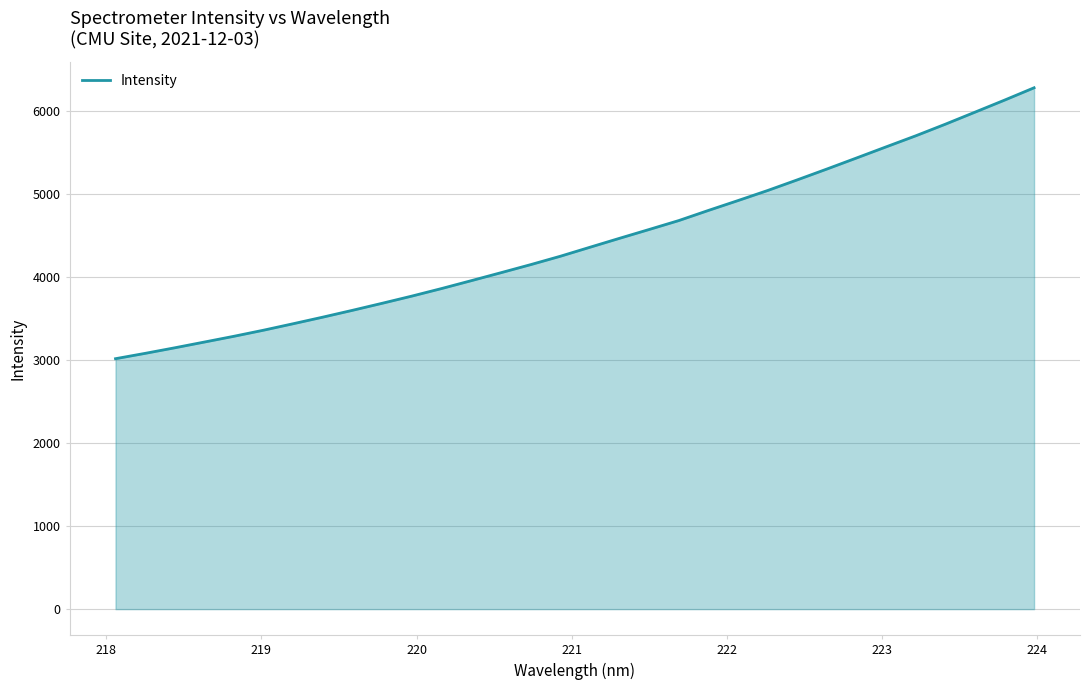

What is the maximum value shown in the chart?

6285.6